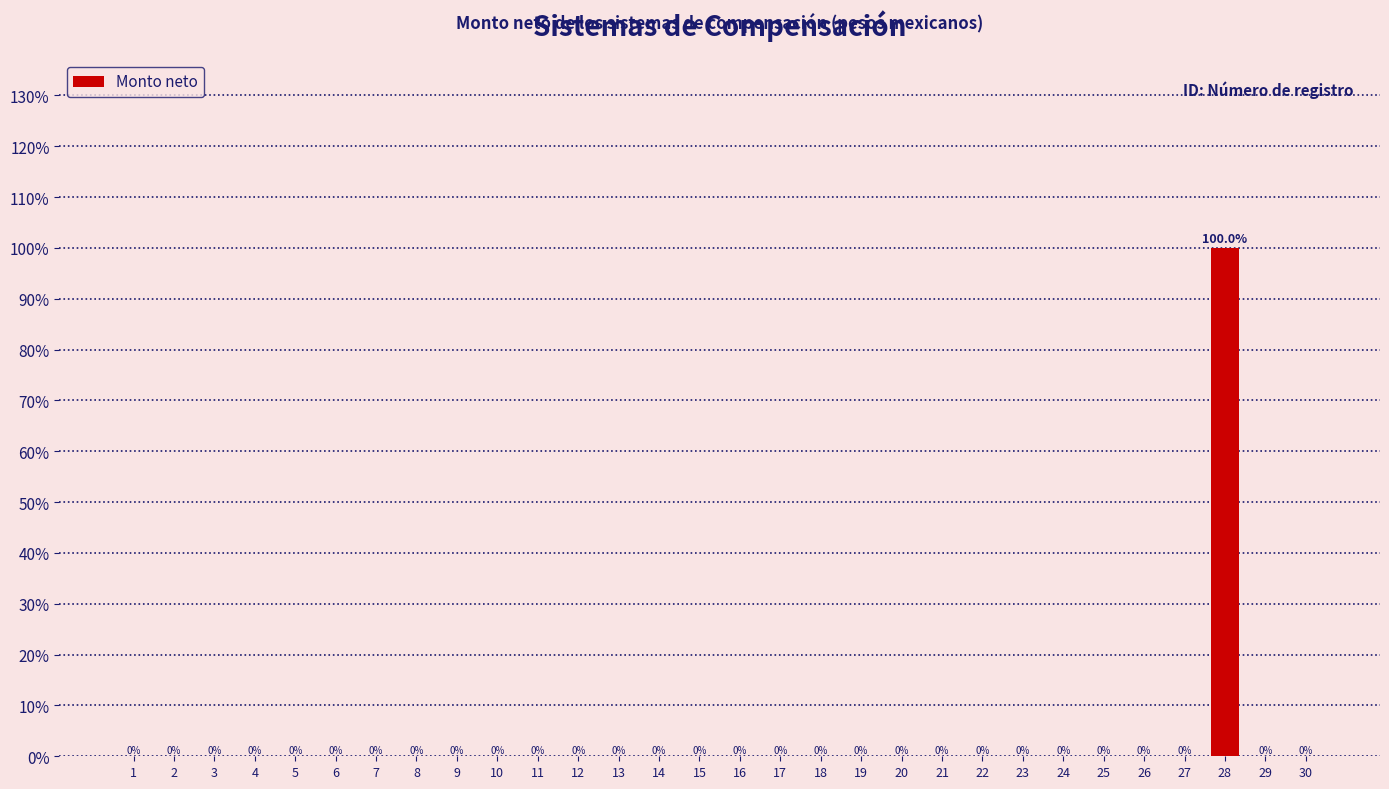

At which category does the chart reach its peak across all series?

28